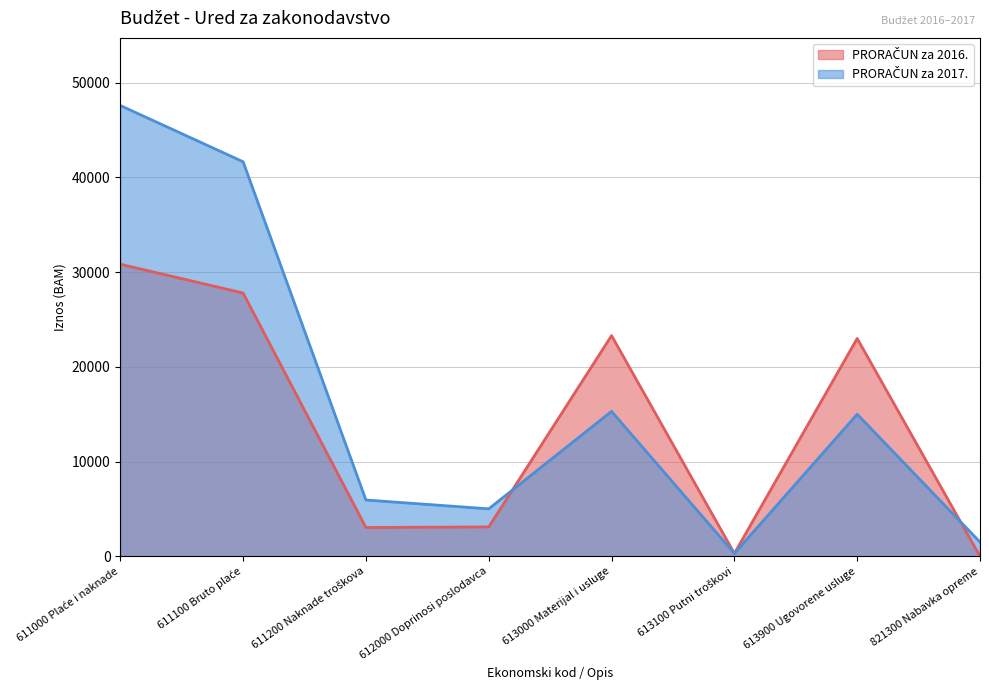

What position from the left is 611200 Naknade troškova?

3